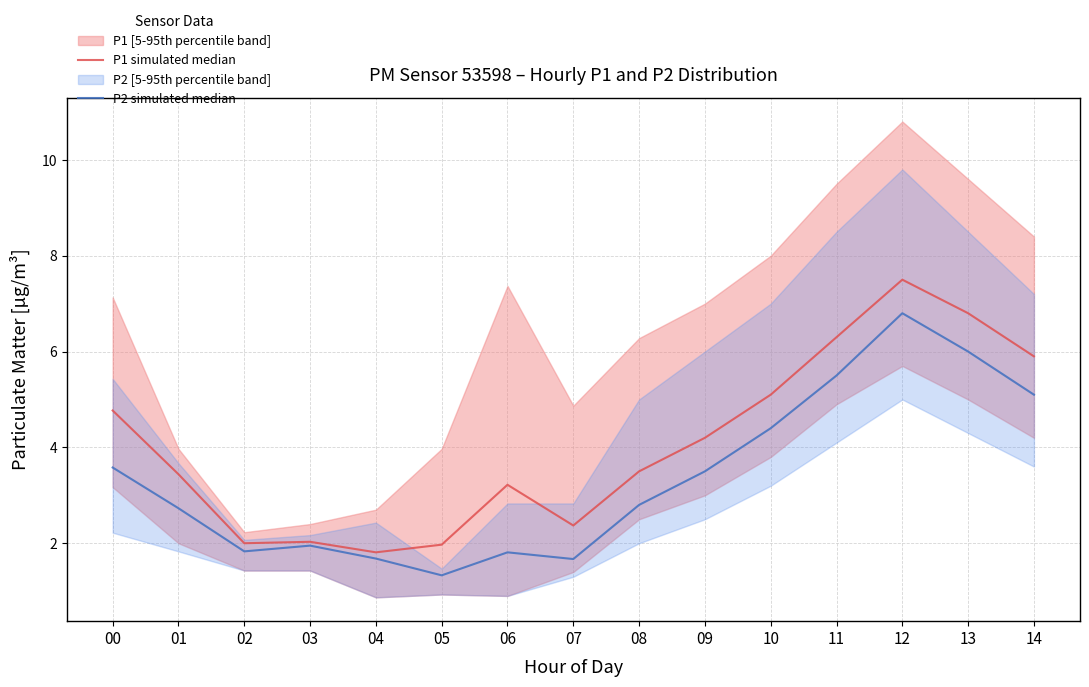

The P1 simulated median series shows 1.8 at 04. True or false?

True